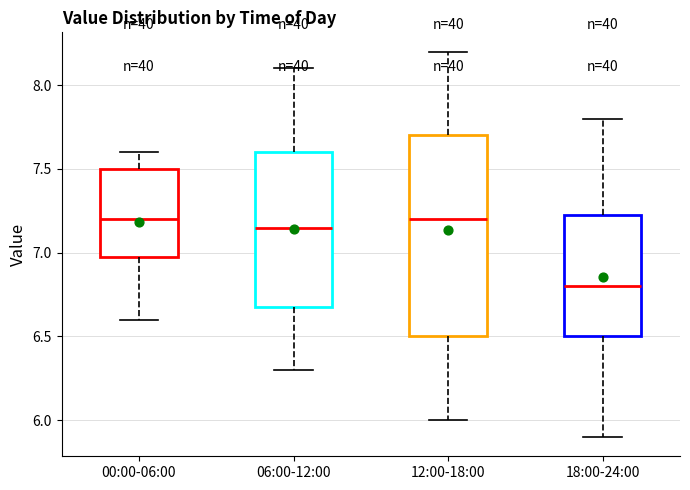

Which box's median line is the lowest?

18:00-24:00